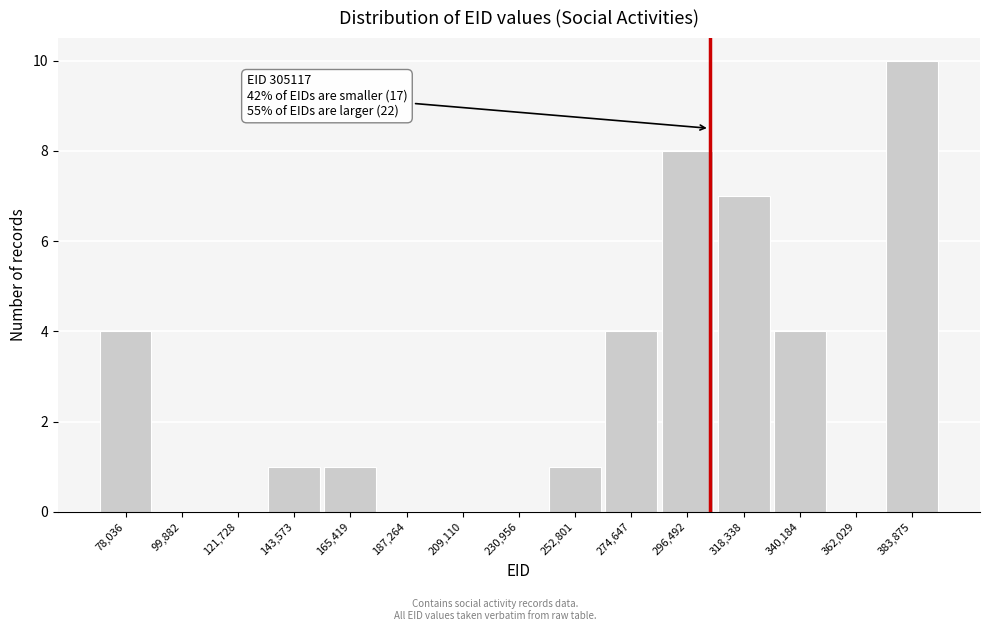

Over which range of the x-axis is the bar tallest?

375000 to 395000